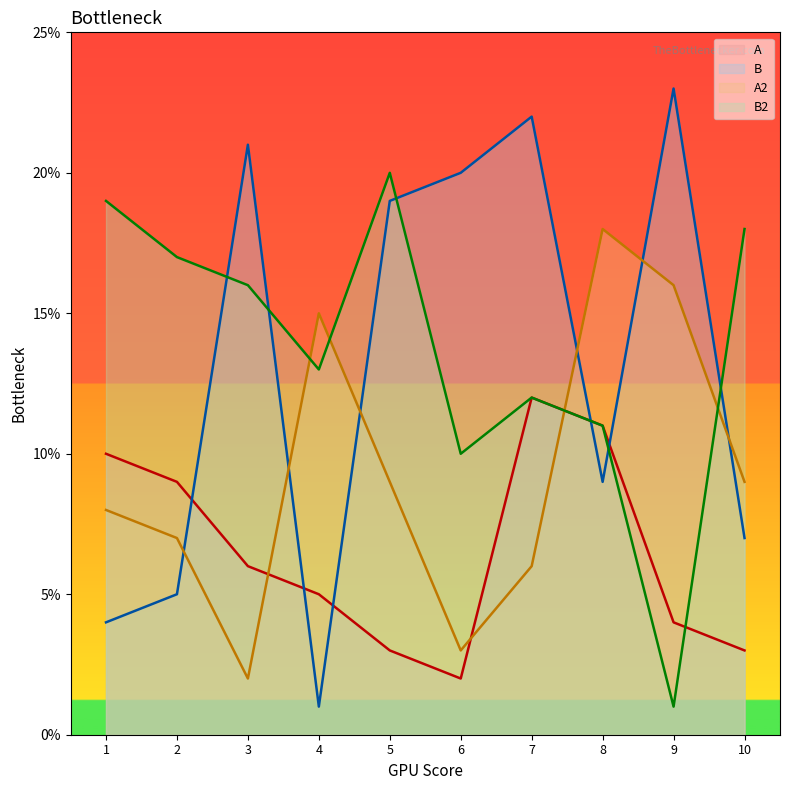

Rank the series by their maximum value, from highest to lowest.

B, B2, A2, A